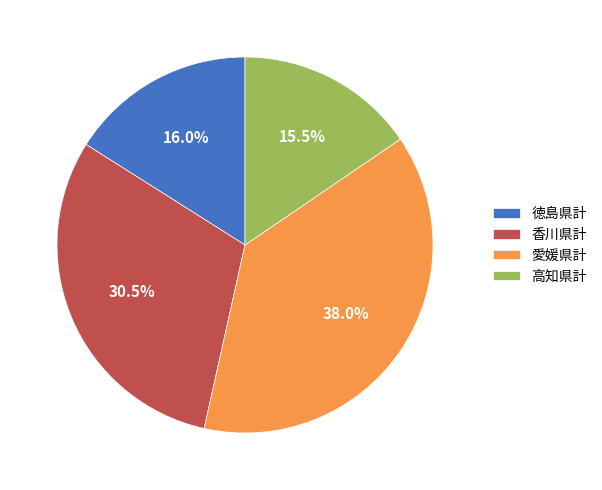

Does 高知県計 represent more than half of the total?

No